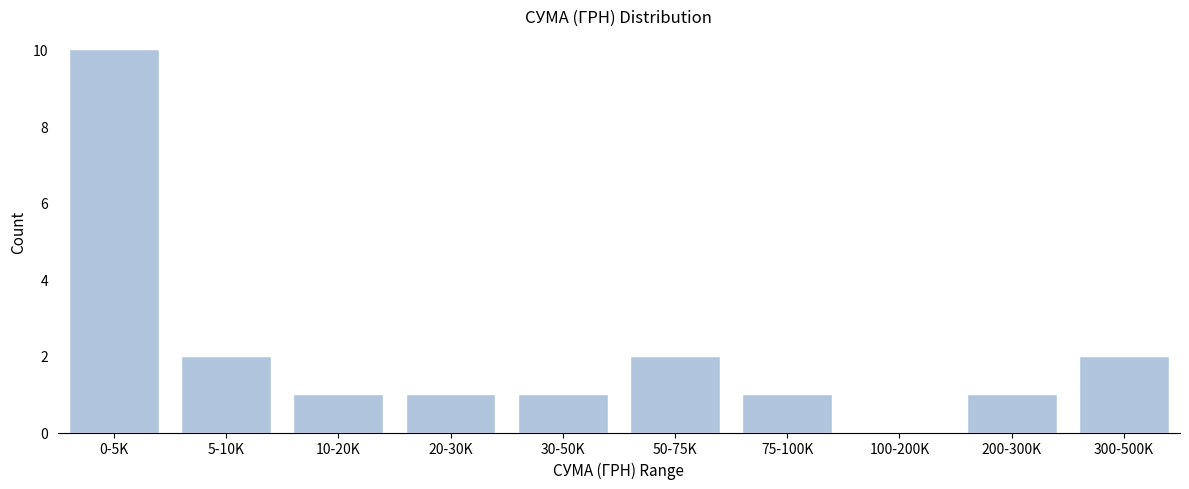

Reading left to right, list all the values displayed in this chart.

0-5K=10	5-10K=2	10-20K=1	20-30K=1	30-50K=1	50-75K=2	75-100K=1	100-200K=0	200-300K=1	300-500K=2